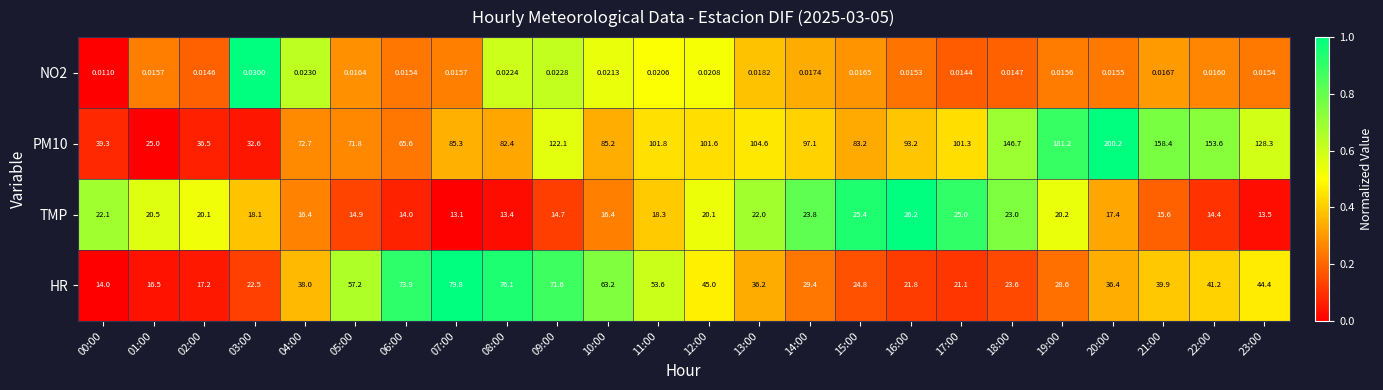

At 02:00, list the series in order from largest to smallest.

PM10, TMP, HR, NO2